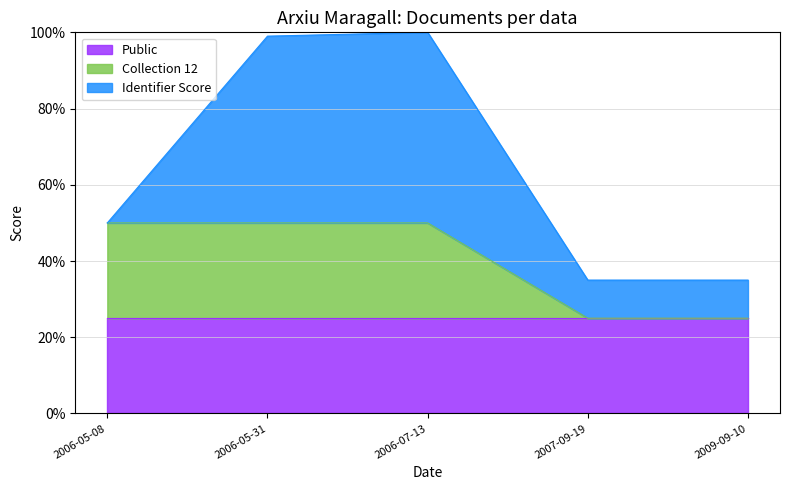

Reading left to right, transcribe all the data shown in this chart.

50	99	100	35	35